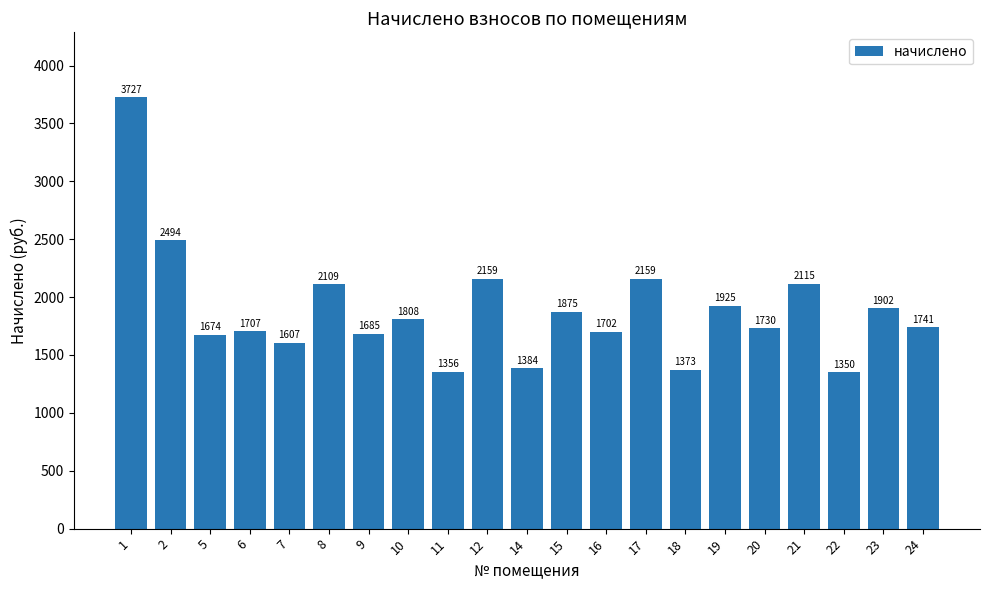

What is the value of the 9th bar from the left?

1355.9